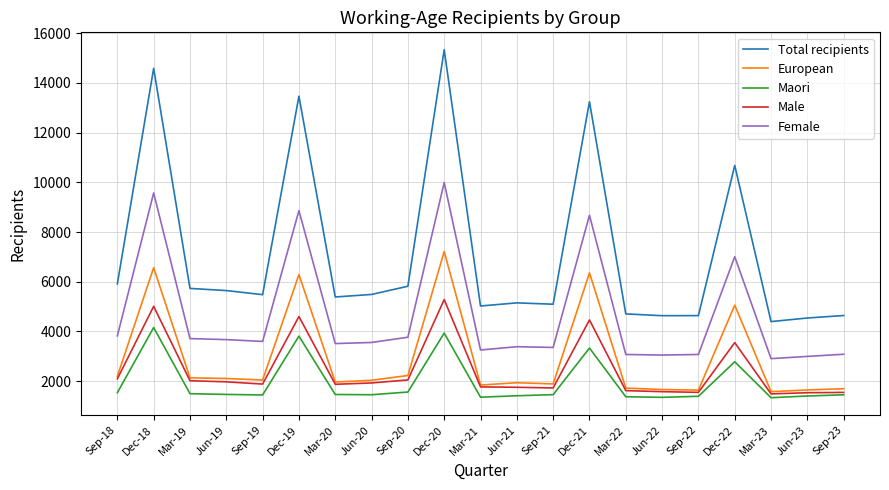

At which label does Male first exceed 1884?

Sep-18